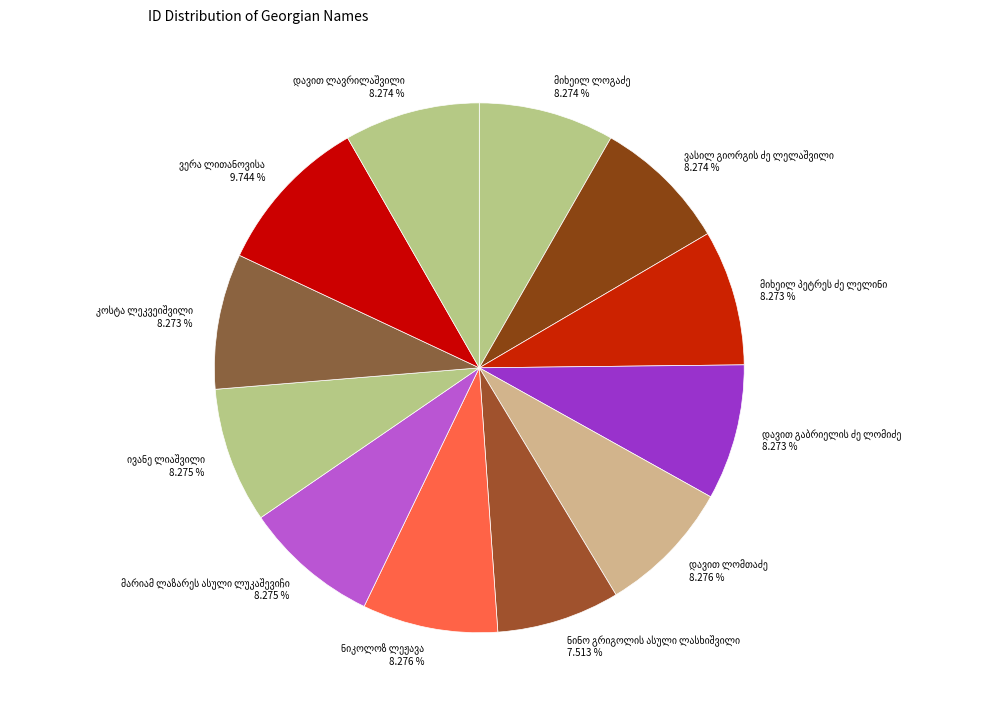

Is there a majority slice in this chart?

No